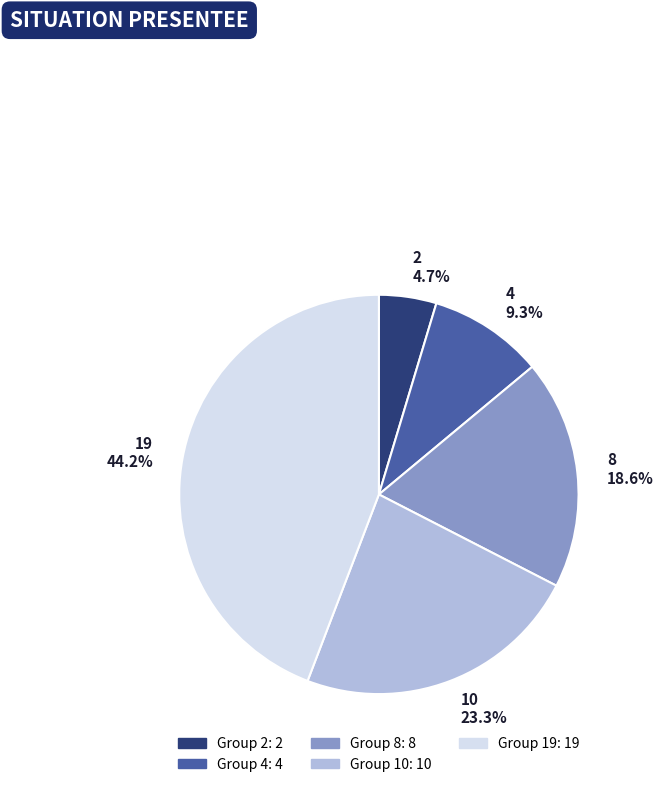

How much of the chart is everything except 10?

76.7%